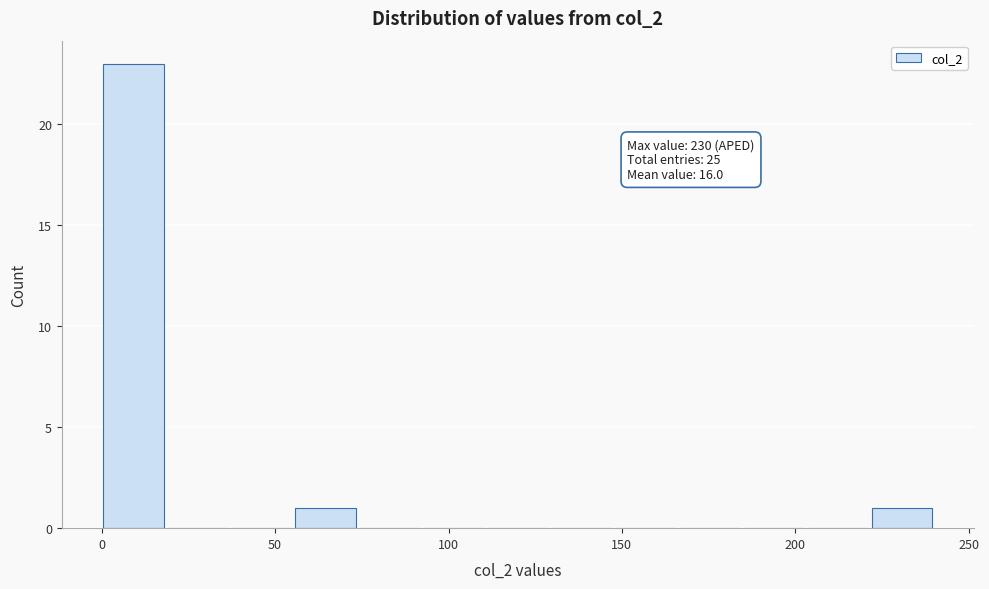

Around what value on the x-axis is the tallest bar? Give the approximate position of its centre, as read against the axis.

10